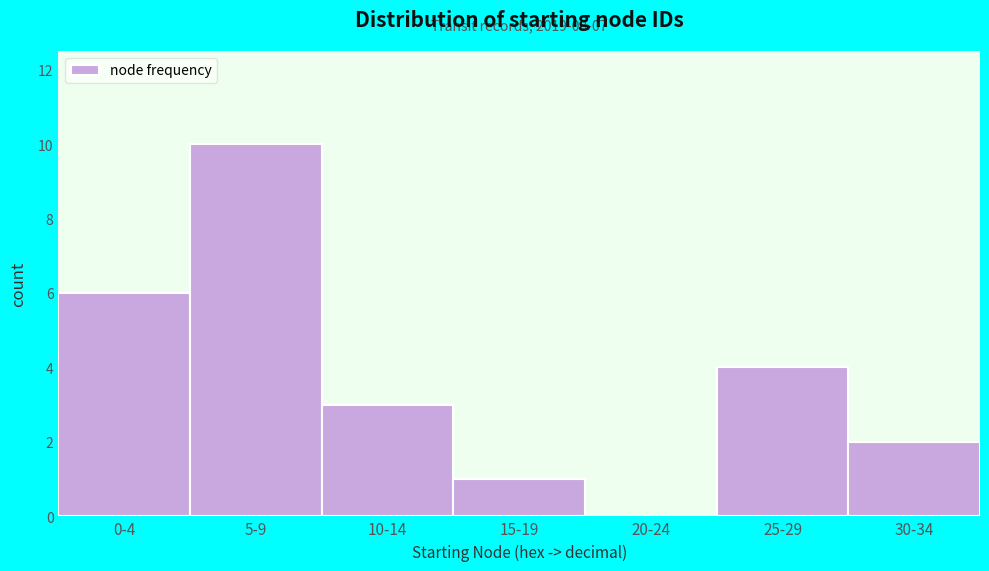

Reading left to right, what are all the values shown in this chart?

0-4=6	5-9=10	10-14=3	15-19=1	20-24=0	25-29=4	30-34=2